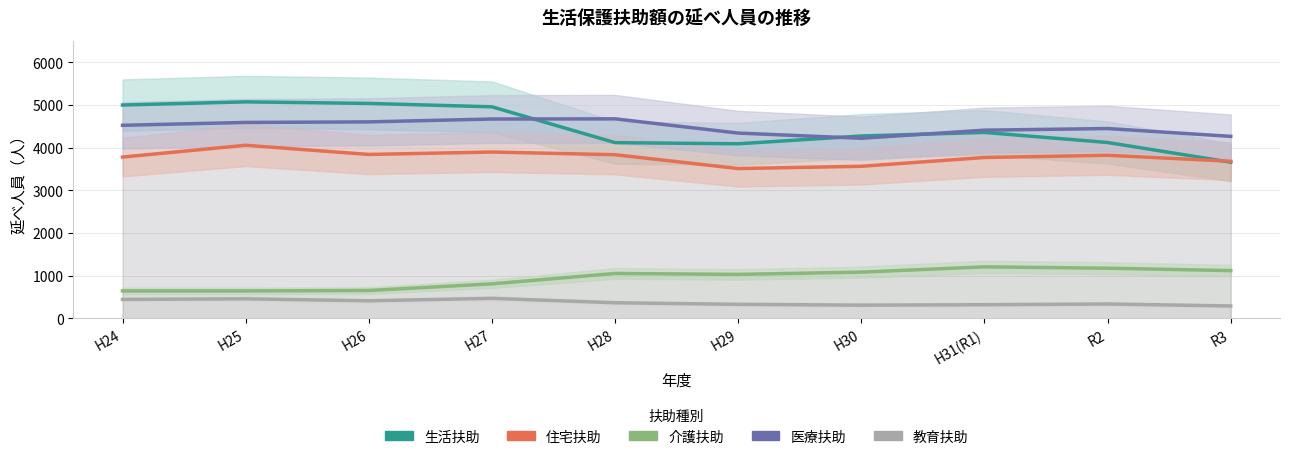

The value of 教育扶助 at H27 is 650. True or false?

False